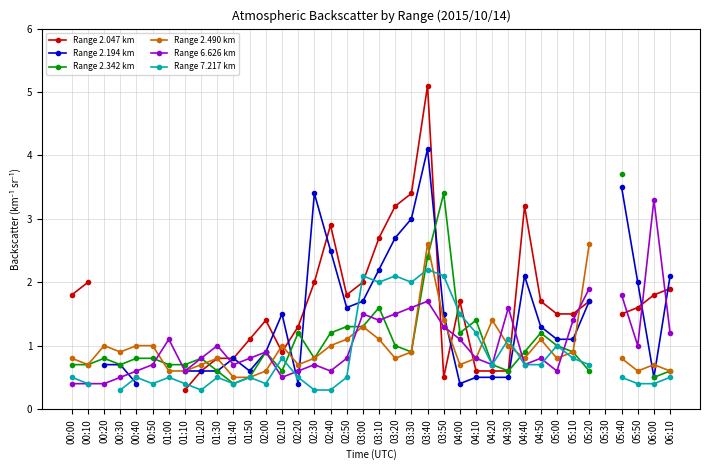

How many data points in Range 6.626 km are above 0?

37